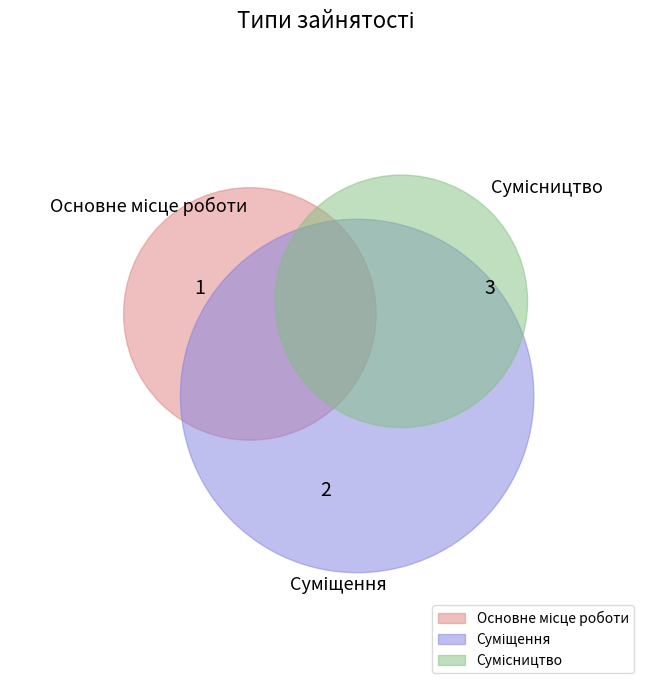

What is the smallest slice in the pie chart?

Основне місце роботи